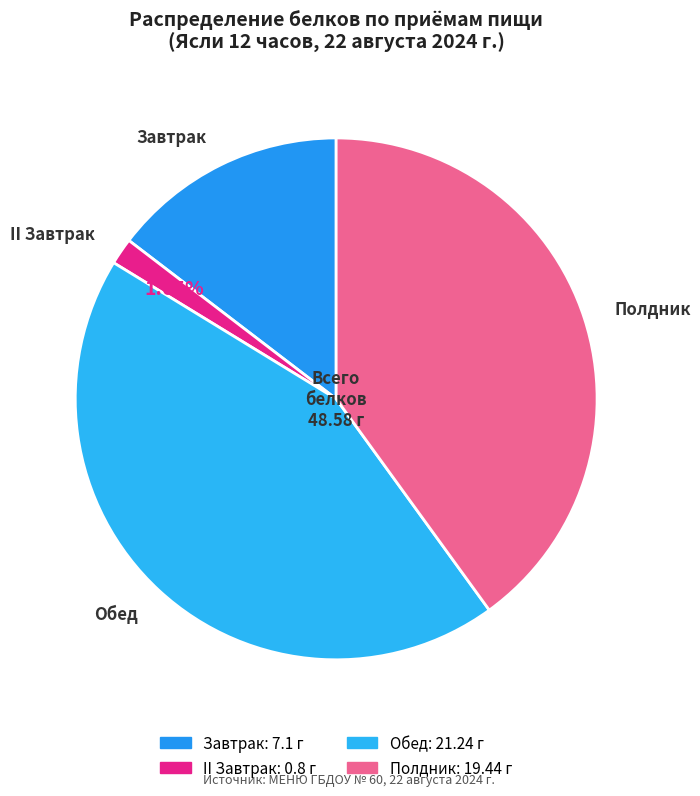

True or false: Полдник accounts for 40% of the total.

True